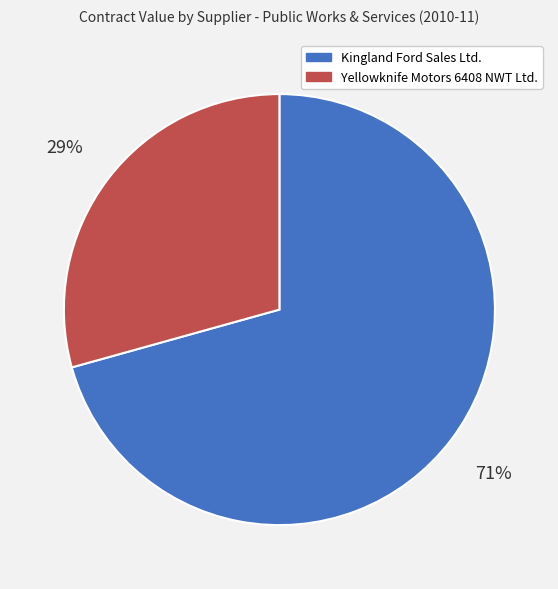

Does any single category account for the majority?

Yes